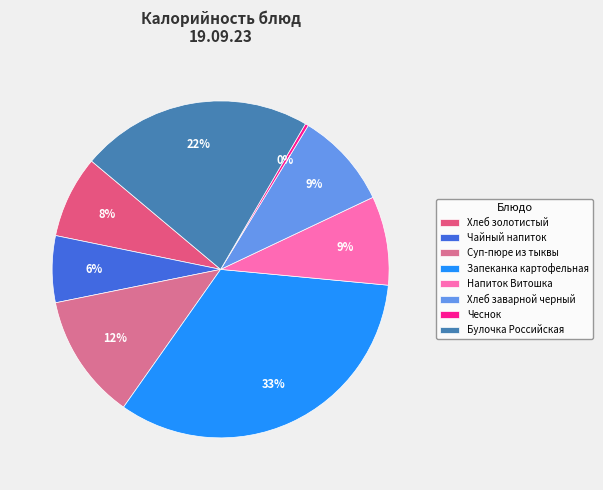

Rank the categories by value from lowest to highest.

Чеснок, Чайный напиток, Хлеб золотистый, Напиток Витошка, Хлеб заварной черный, Суп-пюре из тыквы, Булочка Российская, Запеканка картофельная